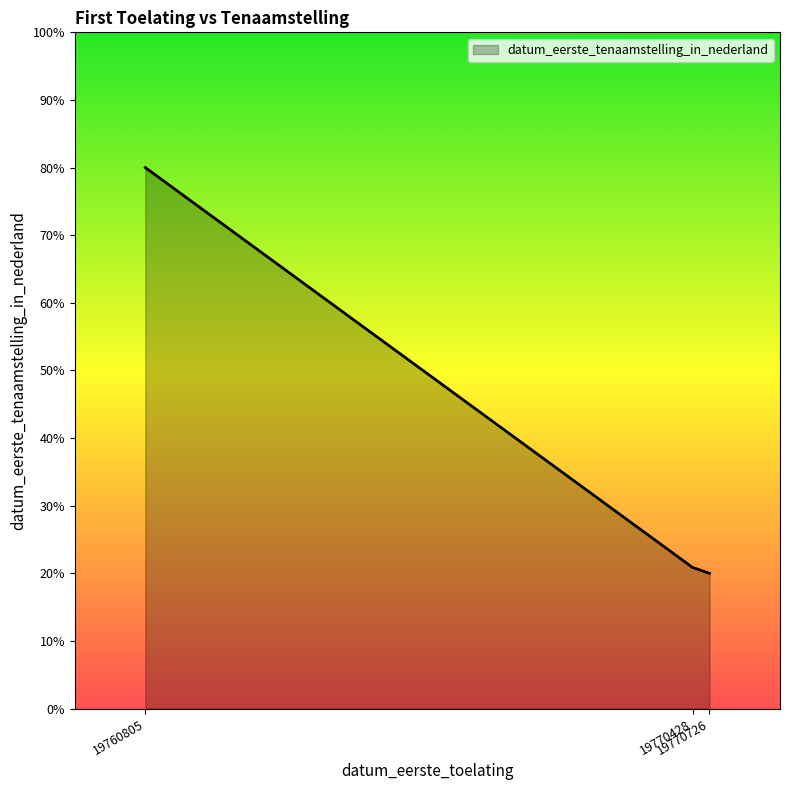

What is the difference between the values at 19760805 and 19770428?

59.1